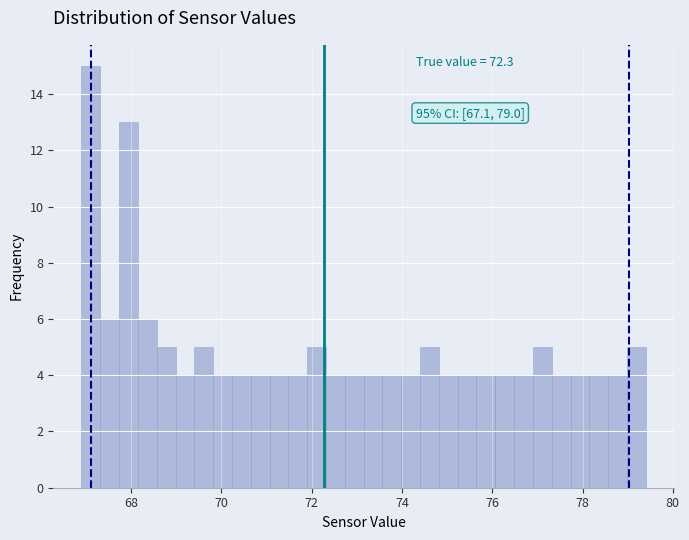

Around what value on the x-axis is the tallest bar? Give the approximate position of its centre, as read against the axis.

67.2